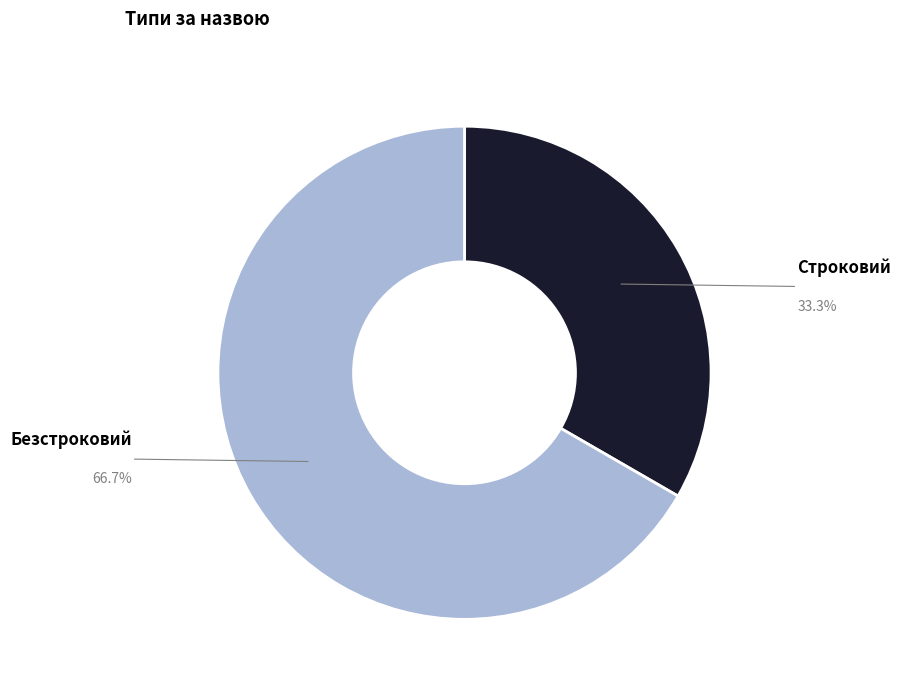

Is there any slice that represents more than half of the pie?

Yes